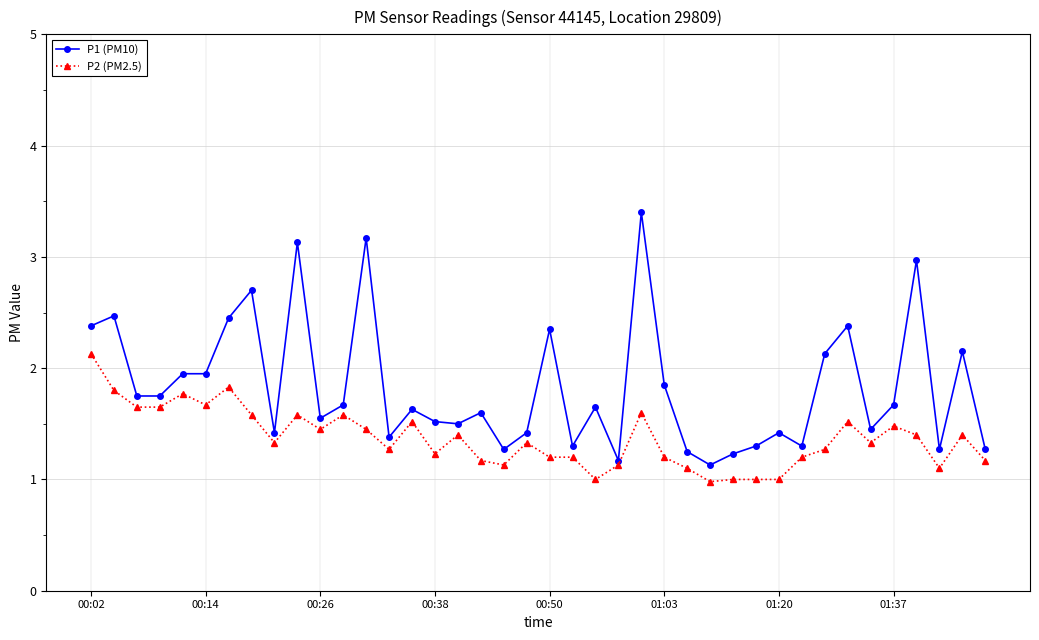

At how many categories does at least one series exceed 2?

12